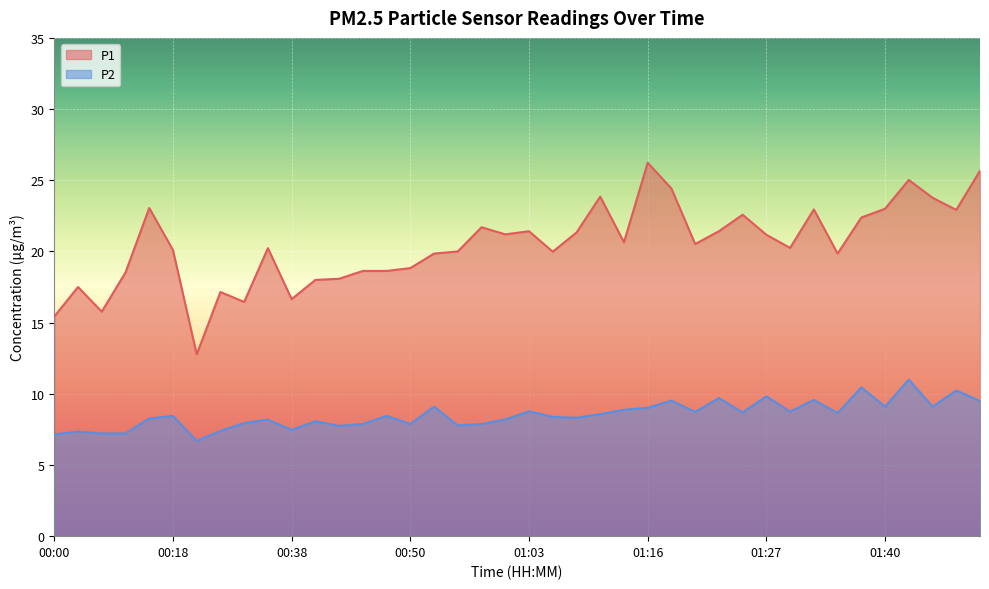

Is the value of P1 at 00:52 greater than the value of P2 at 01:40?

Yes